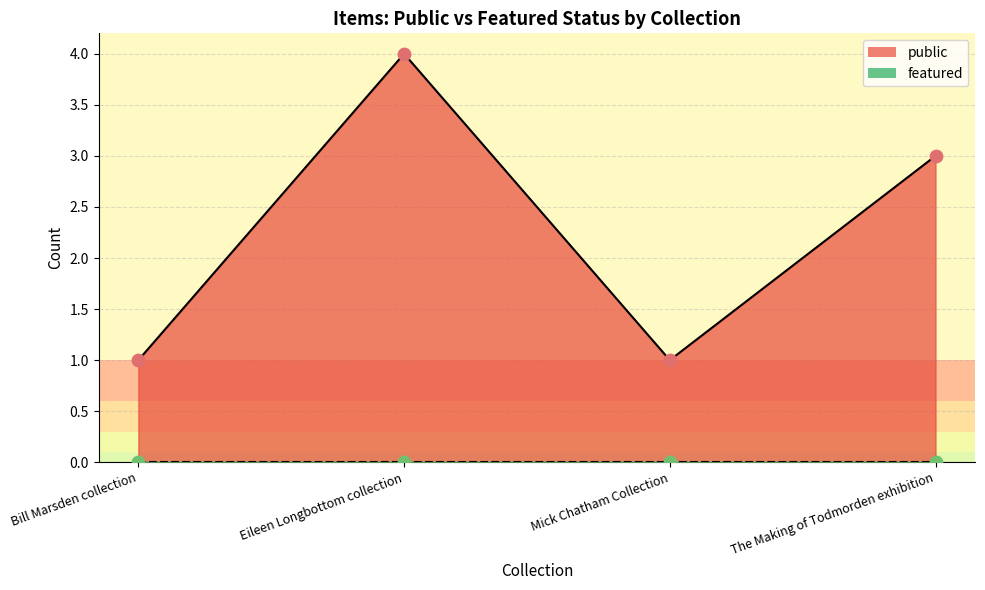

At how many categories does at least one series exceed 2?

2